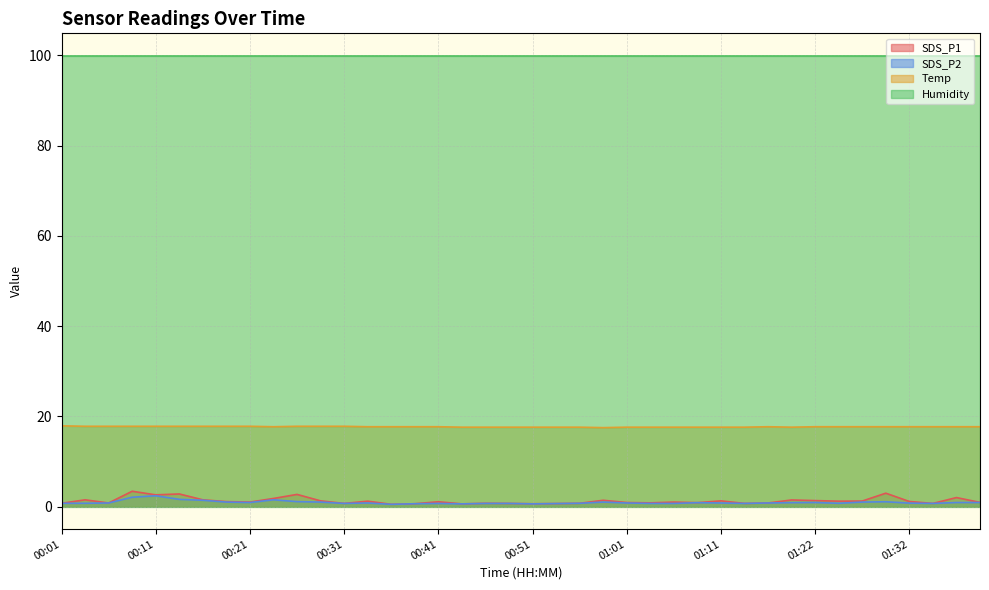

Which series has the largest total across all categories?

Humidity